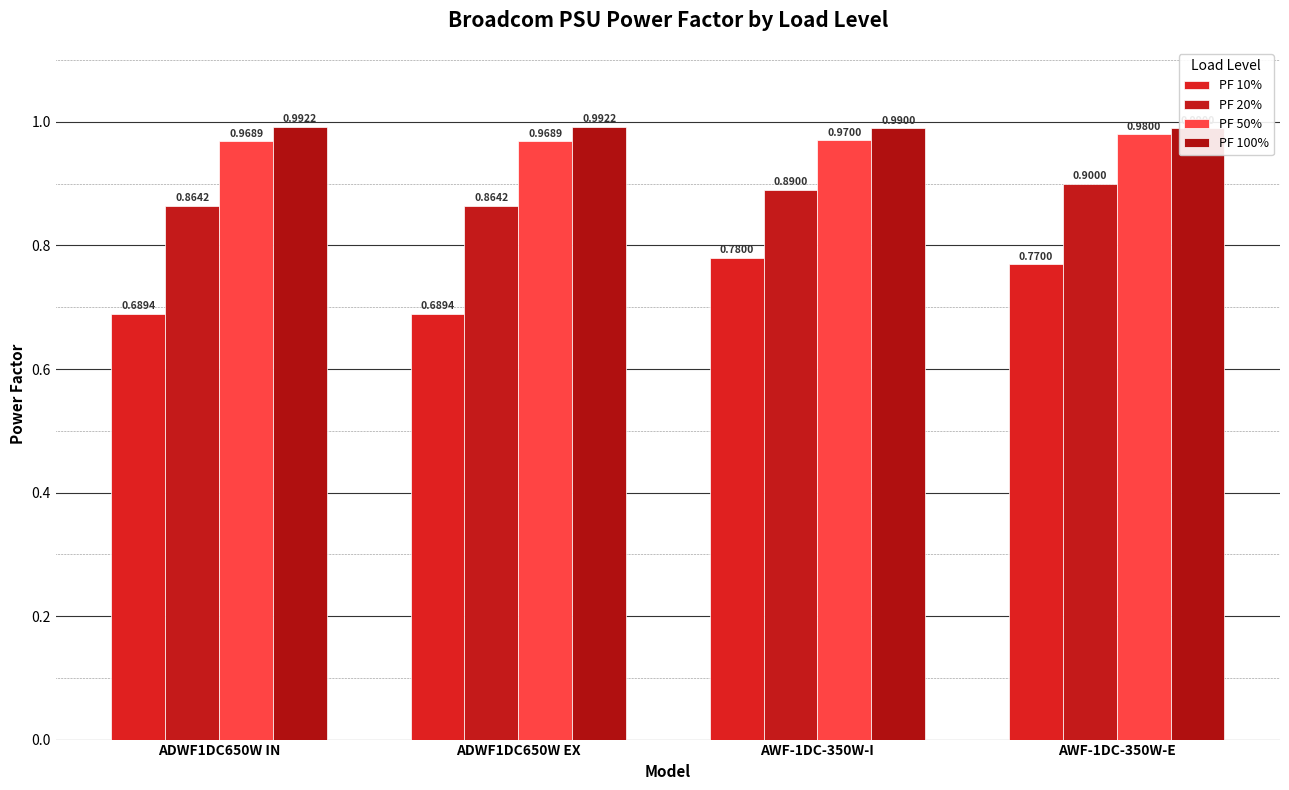

What is the lowest value of the PF 20% series?

0.9